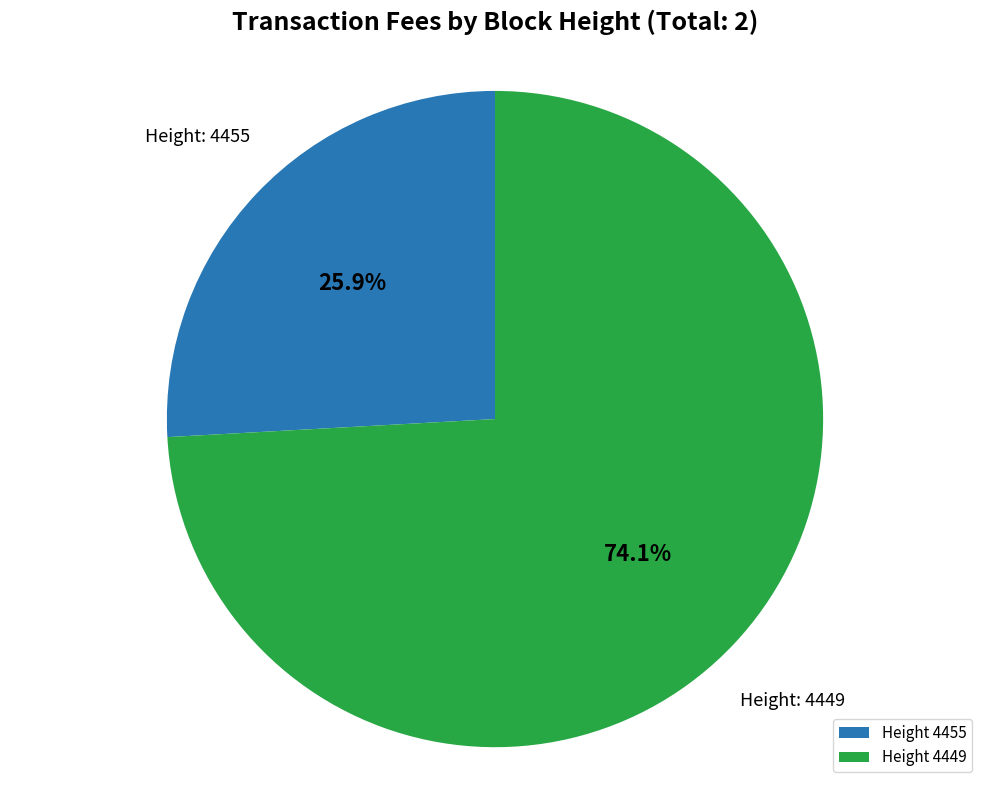

Rank the categories by value from lowest to highest.

Height 4455, Height 4449